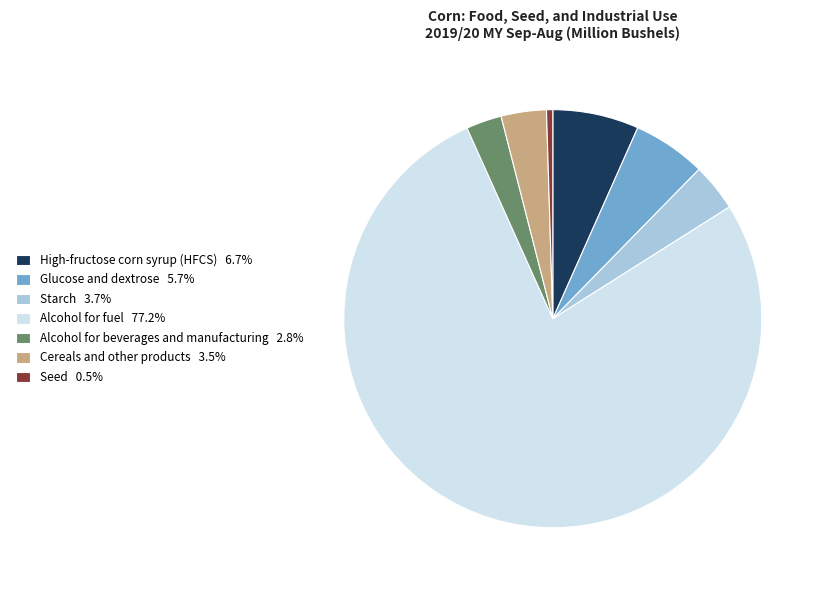

Approximately how many times larger is the value at Alcohol for beverages and manufacturing compared to Glucose and dextrose?

0.5